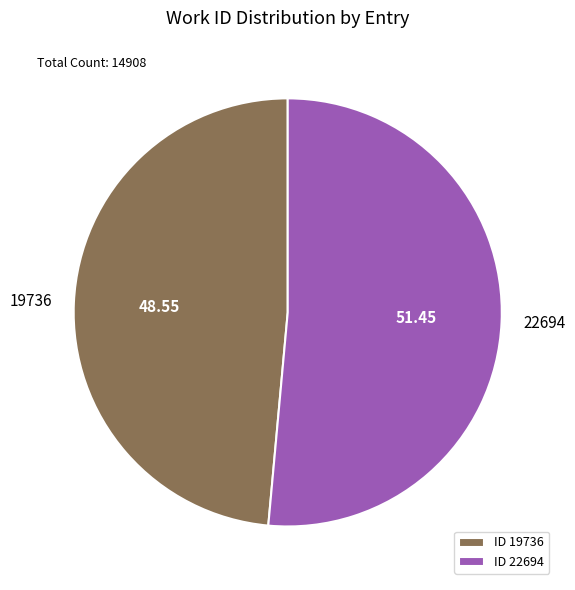

Do 19736 and 22694 together represent more than half of the pie?

Yes